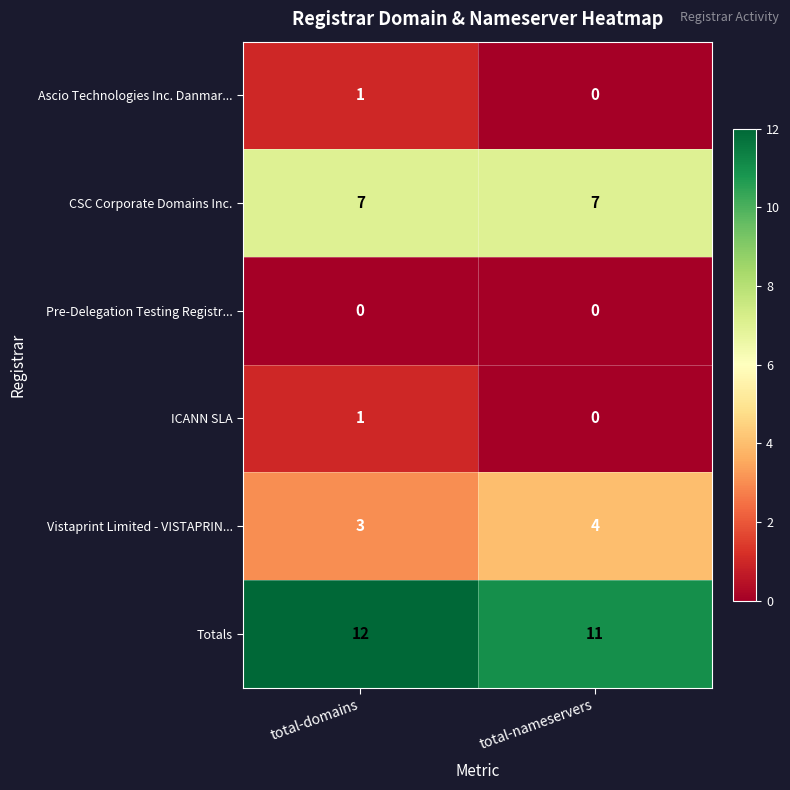

At how many categories does at least one series exceed 10?

2